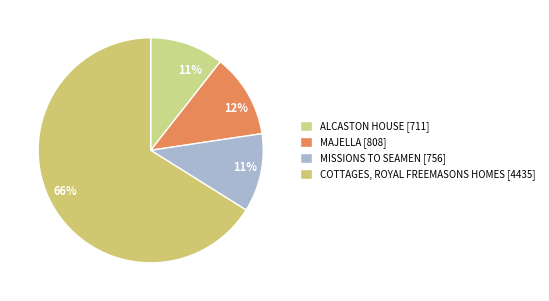

Combined, what portion of the pie is ALCASTON HOUSE and COTTAGES, ROYAL FREEMASONS HOMES?

76.7%